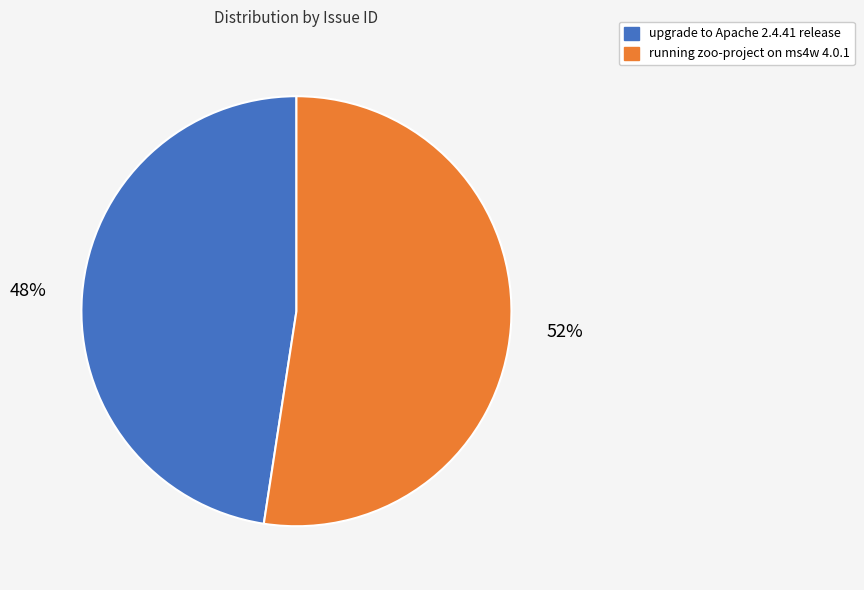

Is it true that upgrade to Apache 2.4.41 release is 48% of the pie?

True